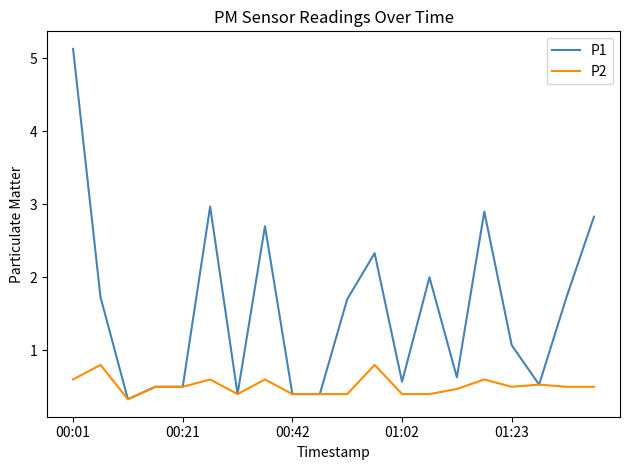

Reading right to left, what are all the values shown in this chart?

P1: 2.8	1.7	0.5	1.1	2.9	0.6	2.0	0.6	2.3	1.7	0.4	0.4	2.7	0.4	3.0	0.5	0.5	0.3	1.7	5.1
P2: 0.5	0.5	0.5	0.5	0.6	0.5	0.4	0.4	0.8	0.4	0.4	0.4	0.6	0.4	0.6	0.5	0.5	0.3	0.8	0.6